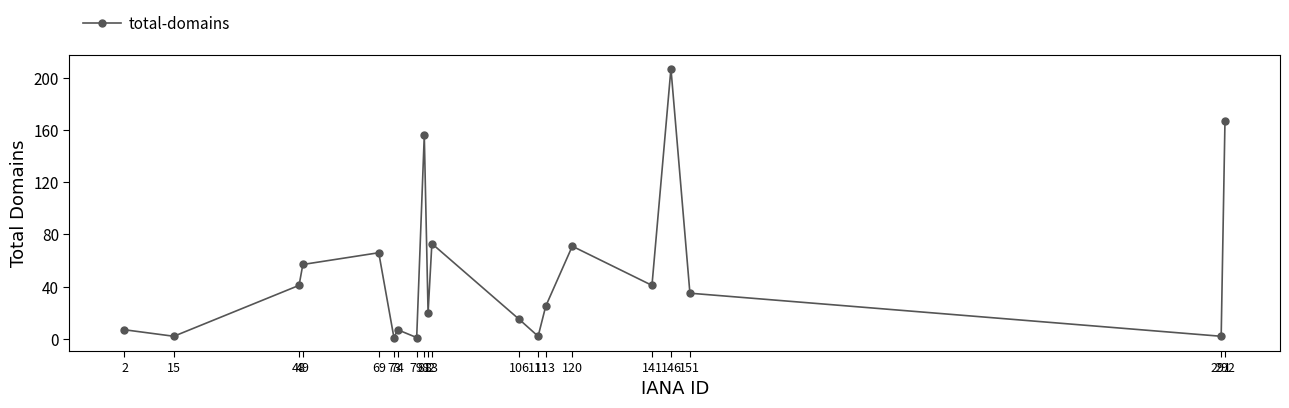

Where is the first local minimum?

15